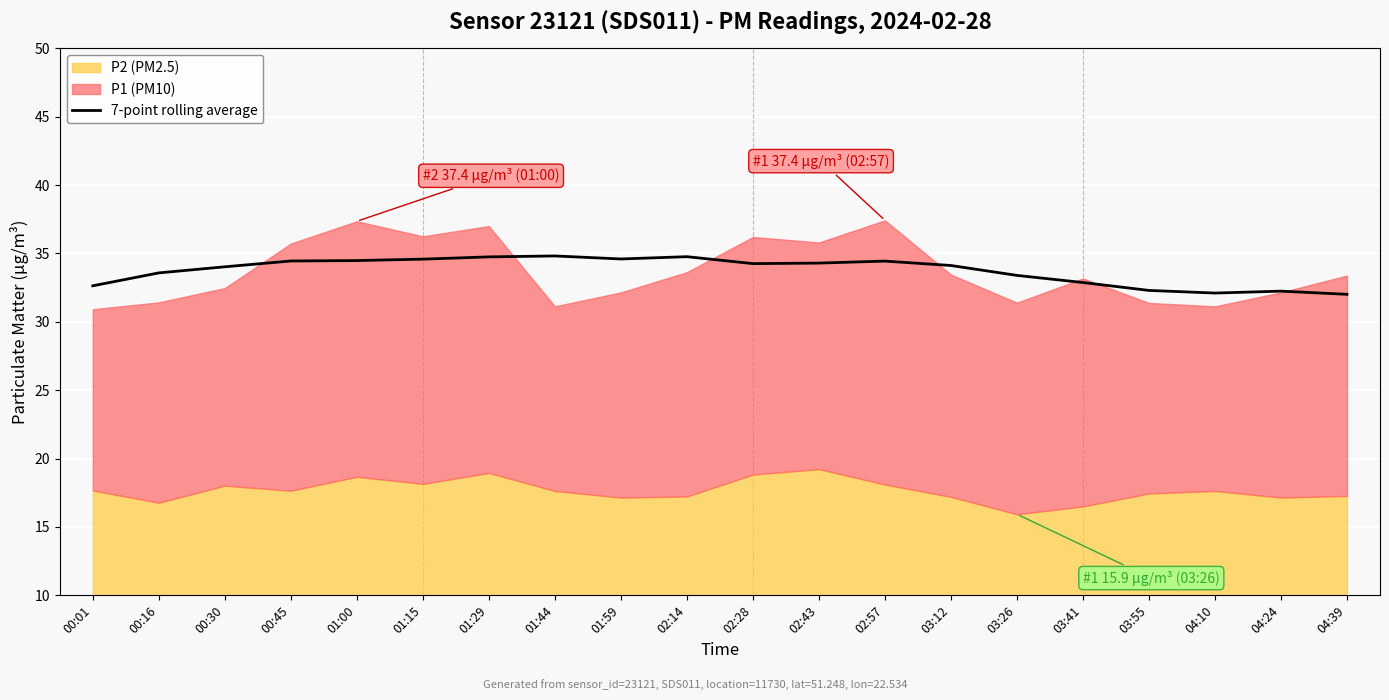

What is the difference between the maximum and minimum values?

2.8